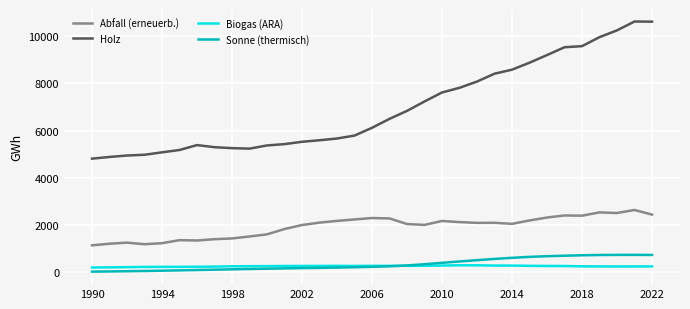

Which series has the largest total across all categories?

Holz